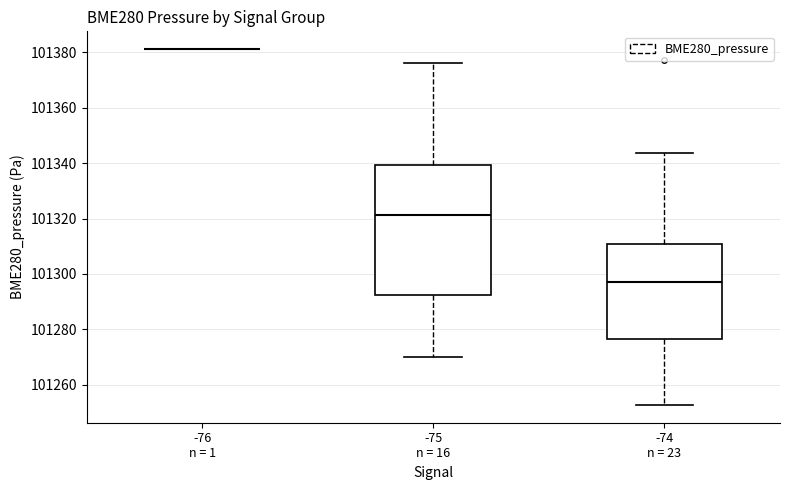

Reading left to right, read every box against the y-axis: the position of its median line, the range the box covers, and the ends of its whiskers. The values are not printed on the chart, so give them approximately, as read against the axis.

-76 n = 1: box collapsed to a line at 101382, whiskers 101382 to 101382
-75 n = 16: median 101322, box 101292 to 101340, whiskers 101270 to 101376
-74 n = 23: median 101296, box 101276 to 101310, whiskers 101252 to 101344